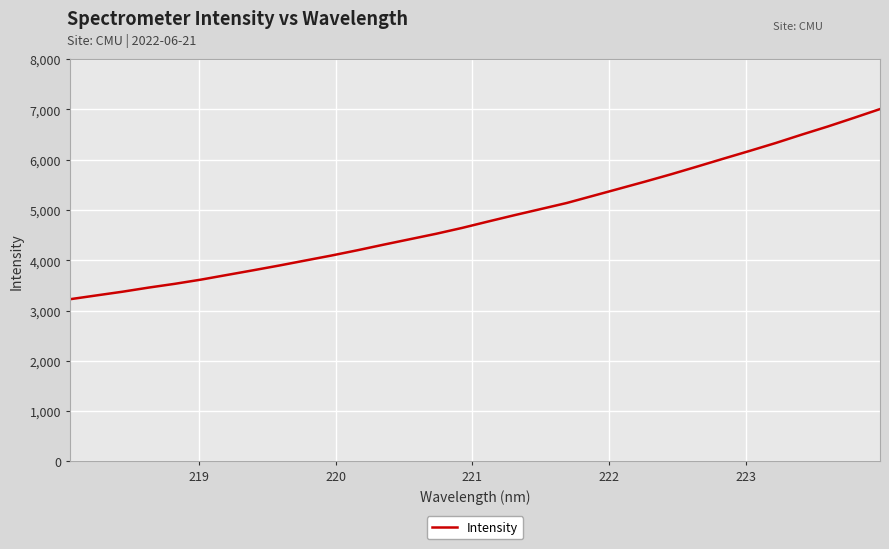

What is the difference between the maximum and minimum values?

3781.0